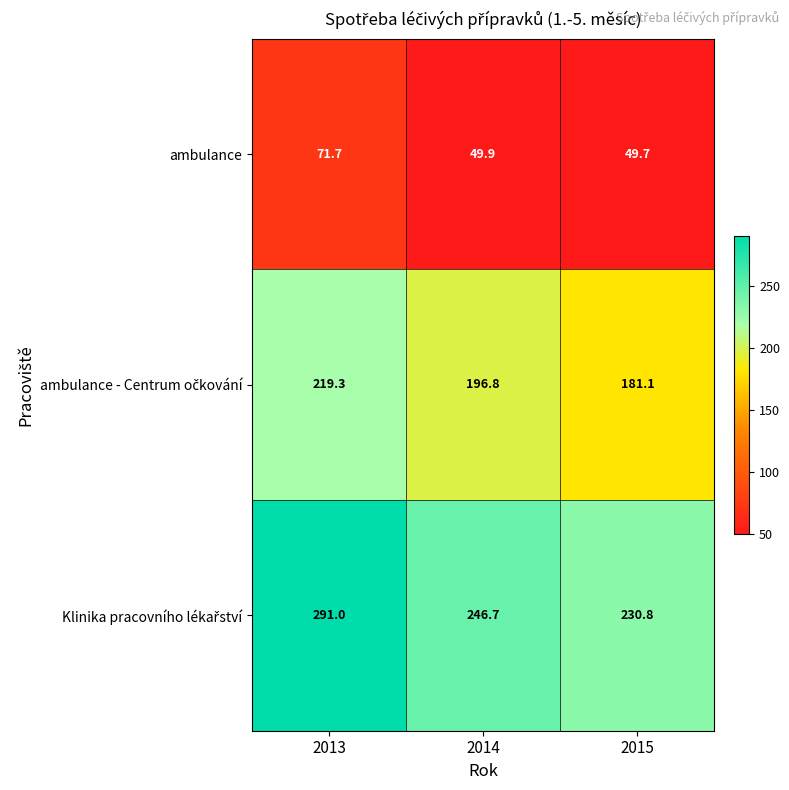

At which category is the sum across all series the highest?

2013